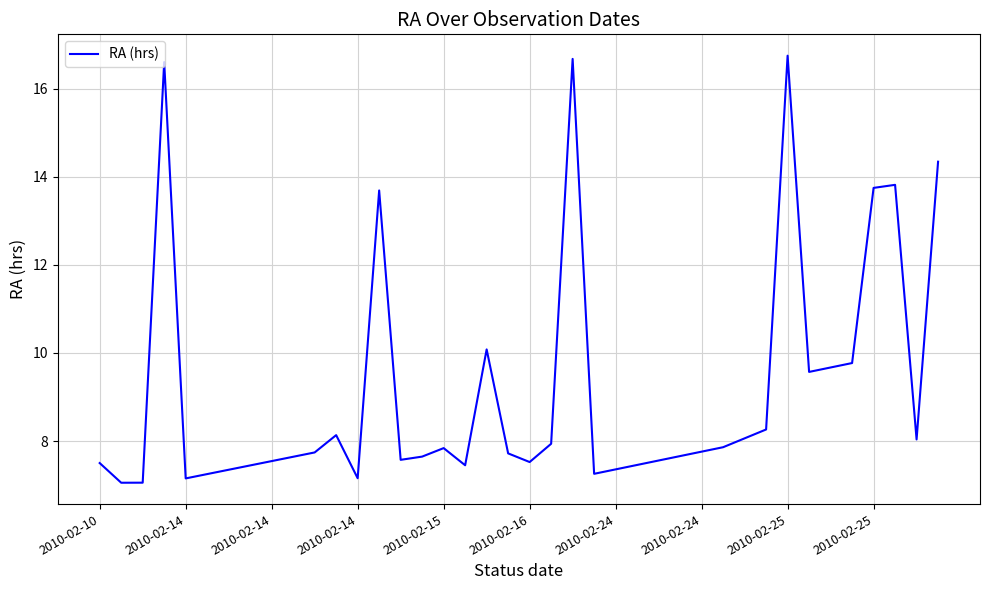

What is the difference between the maximum and minimum values?

9.7